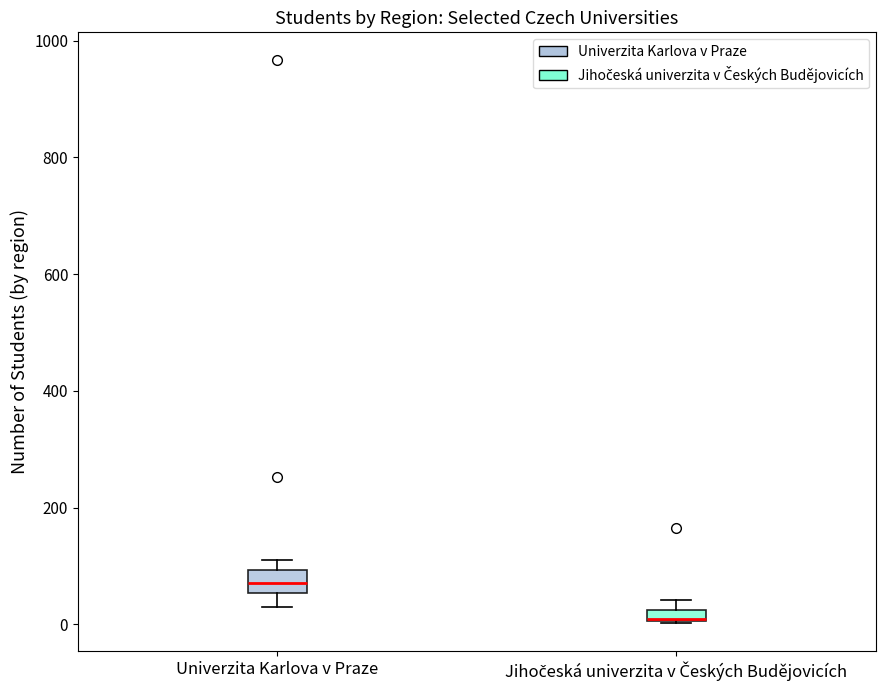

Where is the lower edge of the box for Univerzita Karlova v Praze on the y-axis? The values are not printed on the chart, so give them approximately, as read against the axis.

60